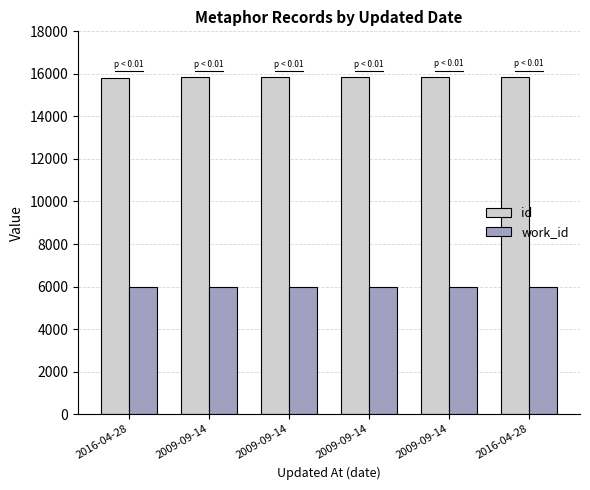

At 2009-09-14, list the series in order from largest to smallest.

id, work_id